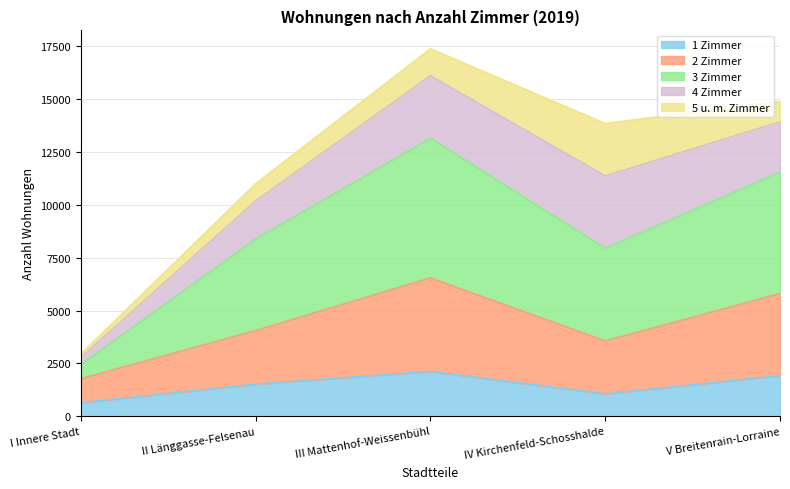

At which label does 1 Zimmer reach its minimum?

I Innere Stadt